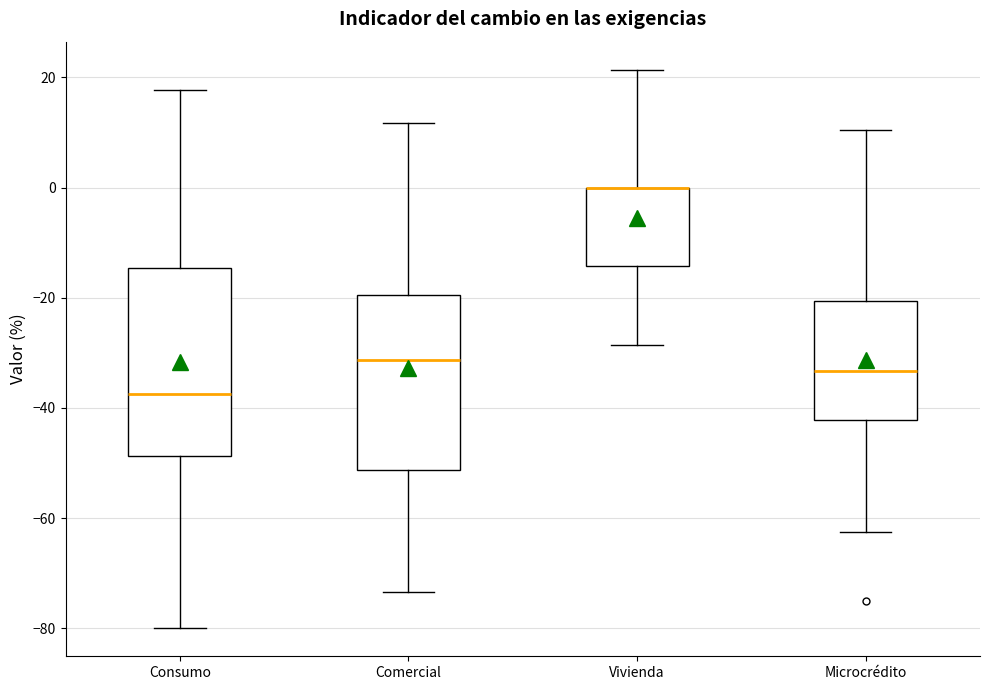

Comparing the boxes themselves (not the whiskers), which one is the tallest?

Consumo